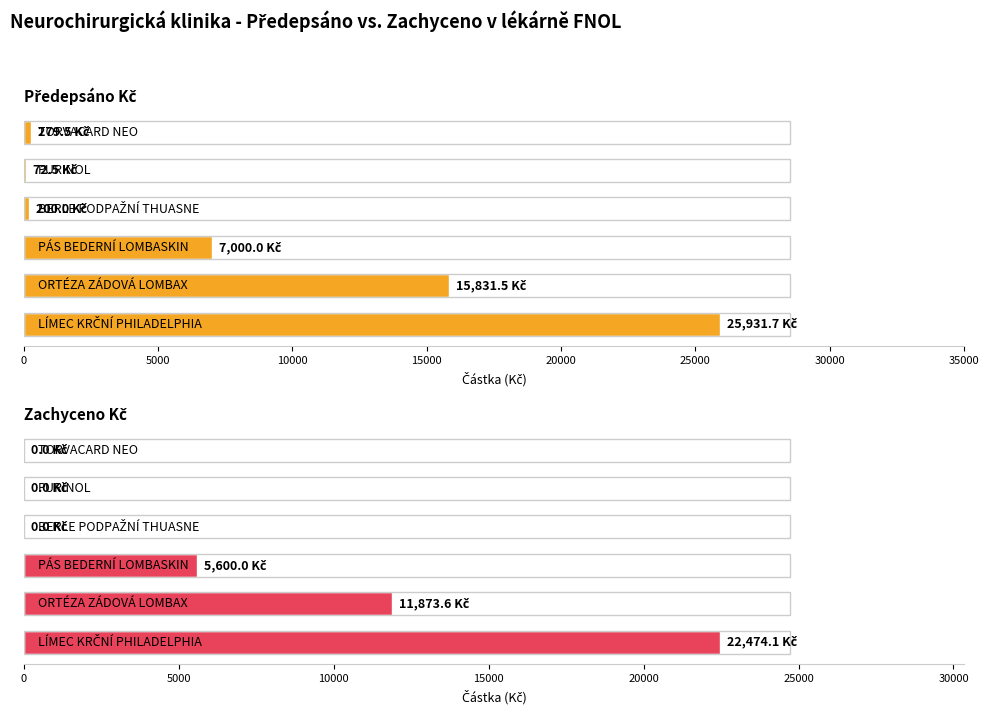

What is the sum of all Zachyceno Kč values?

39947.8